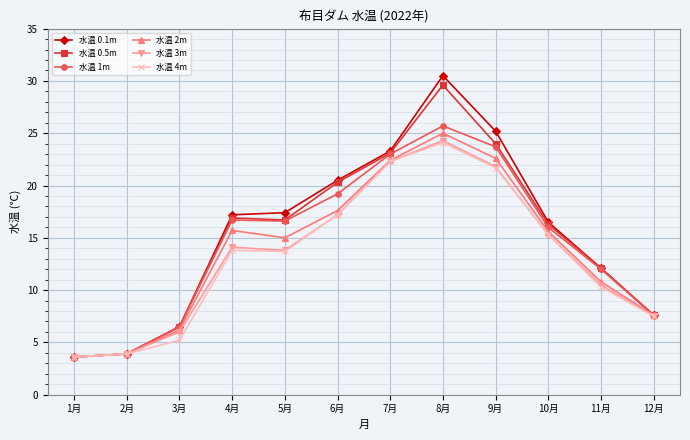

What position from the right is 3月?

10